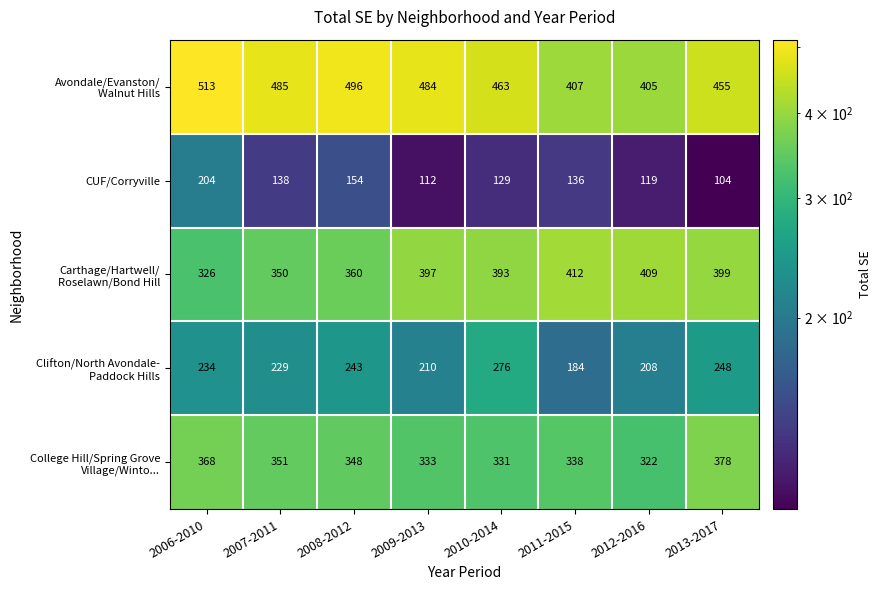

Count the number of categories in the chart.

8